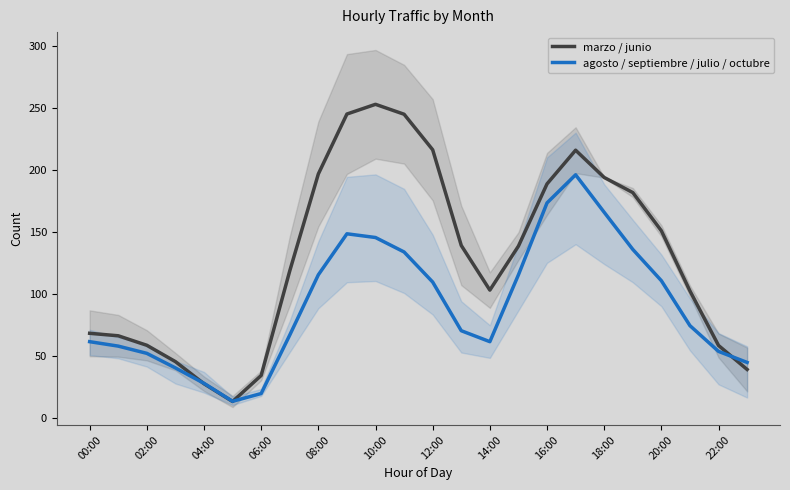

What is the maximum value for marzo / junio?

252.8